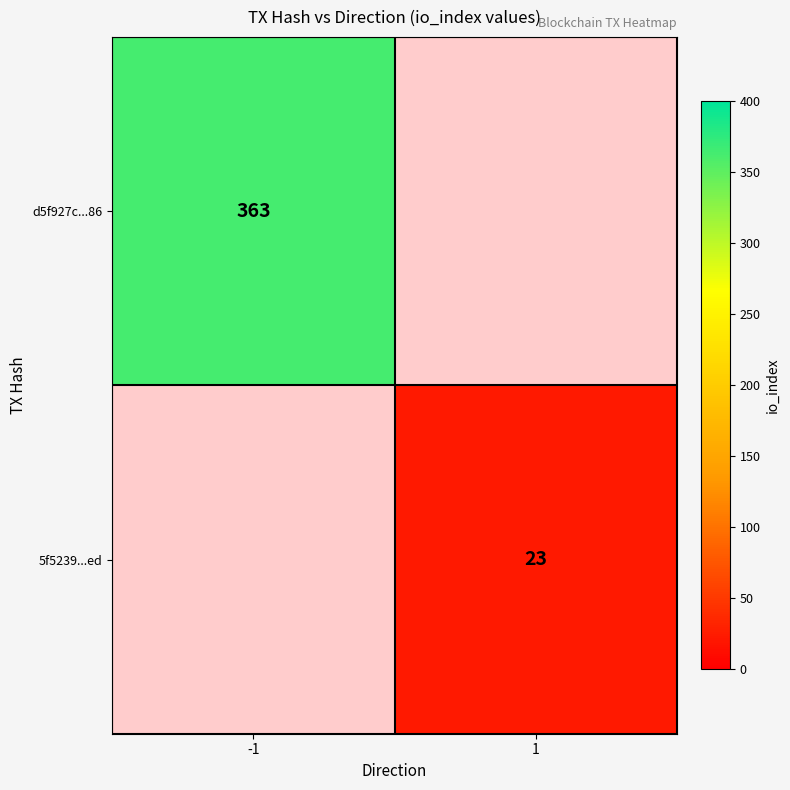

Is the value of 5f5239...ed at 1 greater than the value of d5f927c...86 at -1?

No